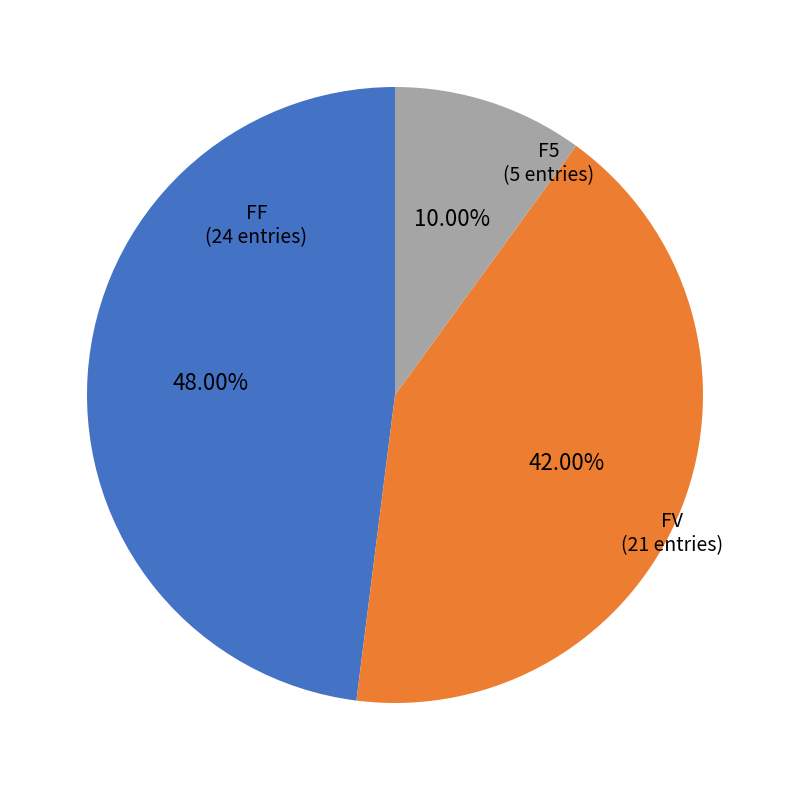

To the nearest percent, what is the difference between the largest and smallest slice percentages?

38%